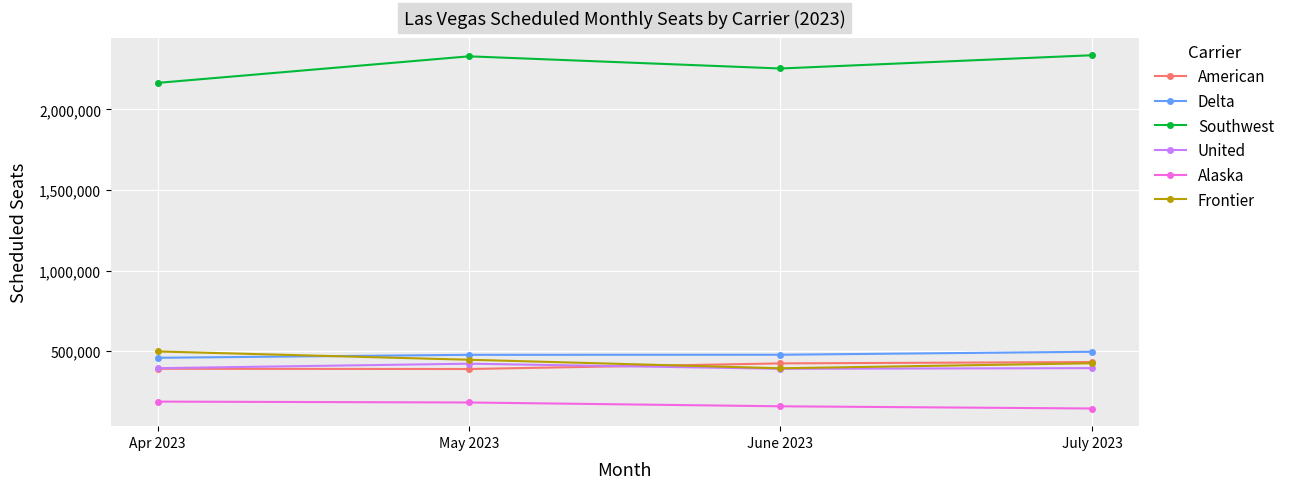

True or false: Southwest and Frontier intersect in this chart.

False